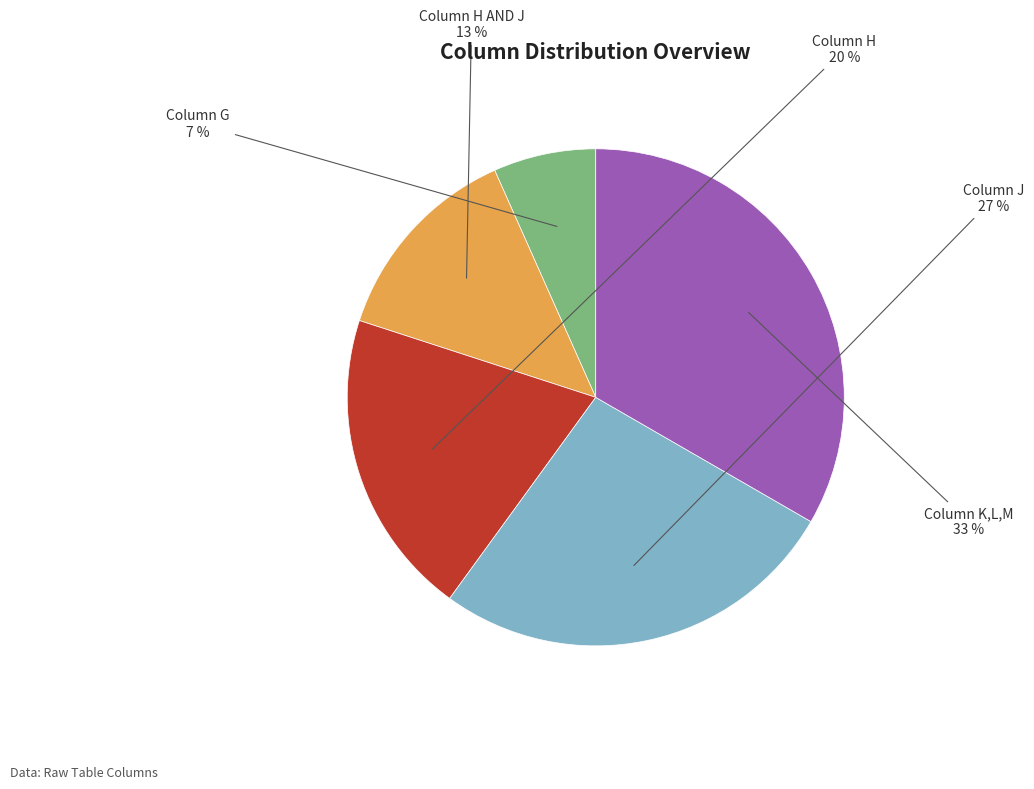

To the nearest percent, what percentage of the pie is Column K,L,M?

33%